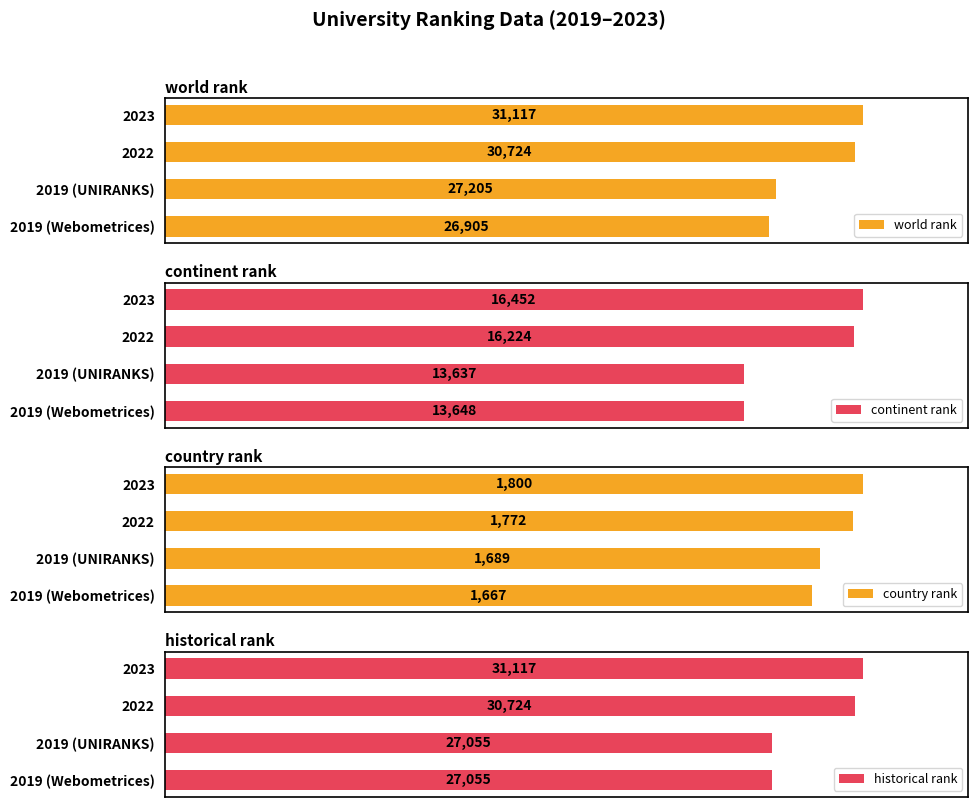

Rank the categories by world rank value from highest to lowest.

2023, 2022, 2019 (UNIRANKS), 2019 (Webometrices)